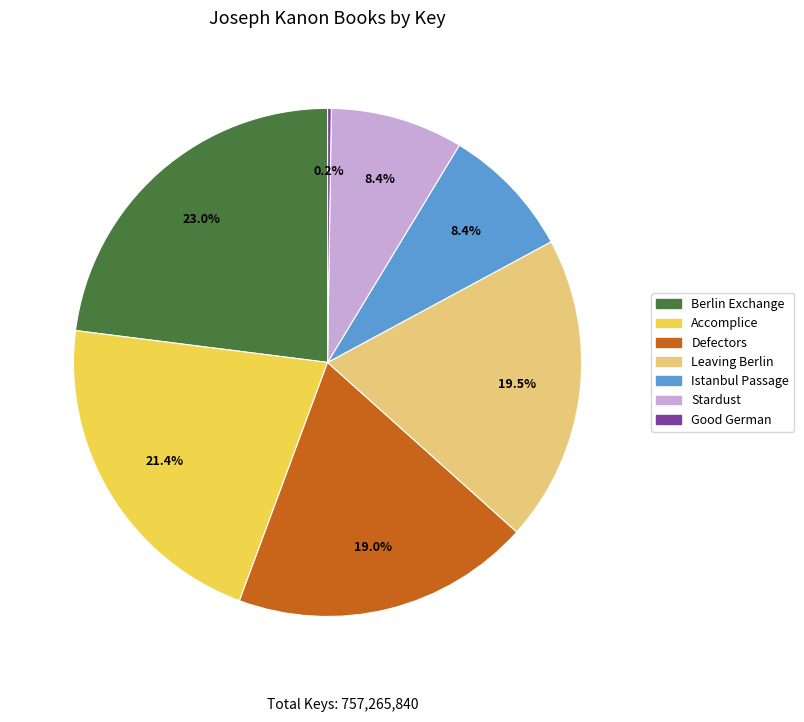

Does any single category account for the majority?

No